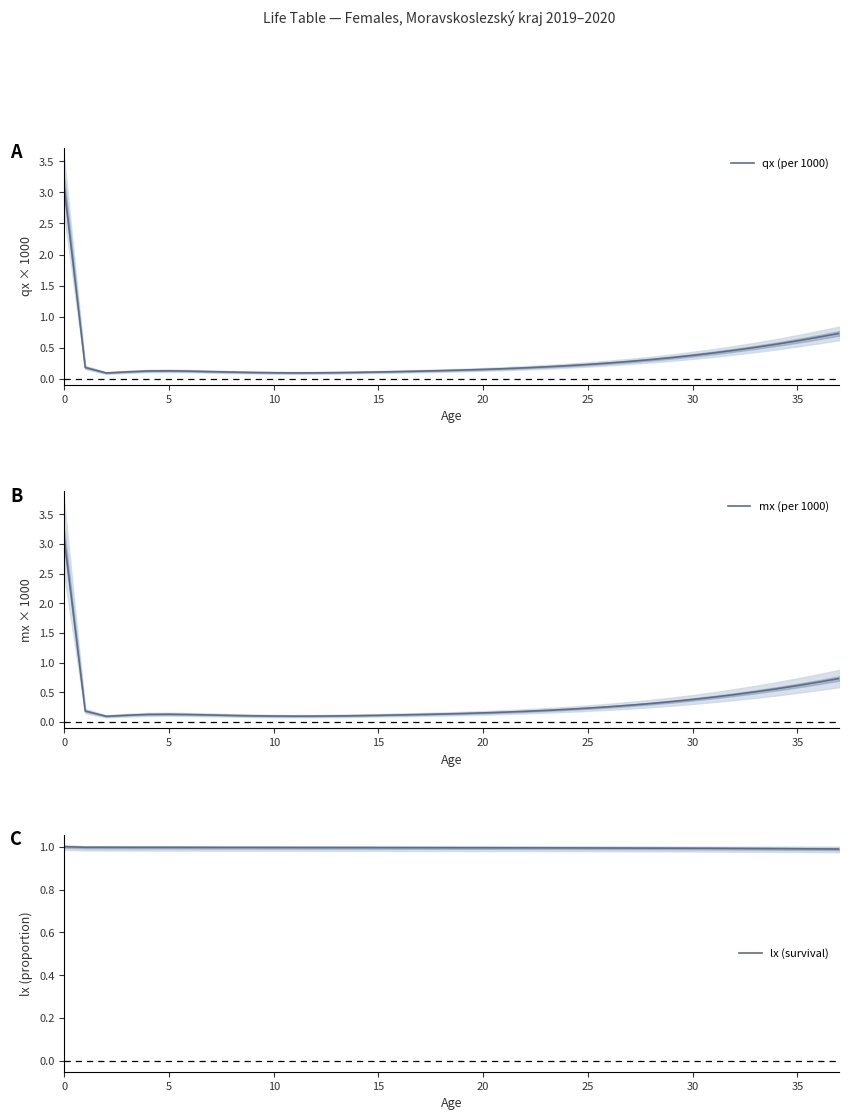

Which series has the largest range (max minus min)?

mx (per 1000)